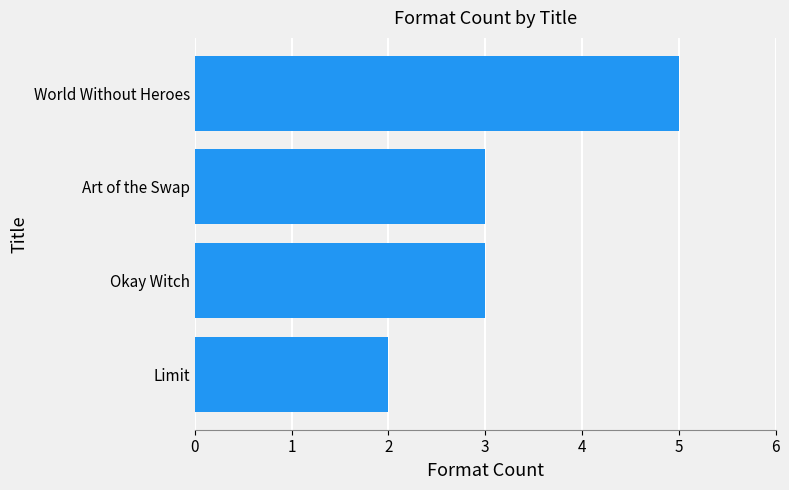

Does the chart contain stacked bars?

No